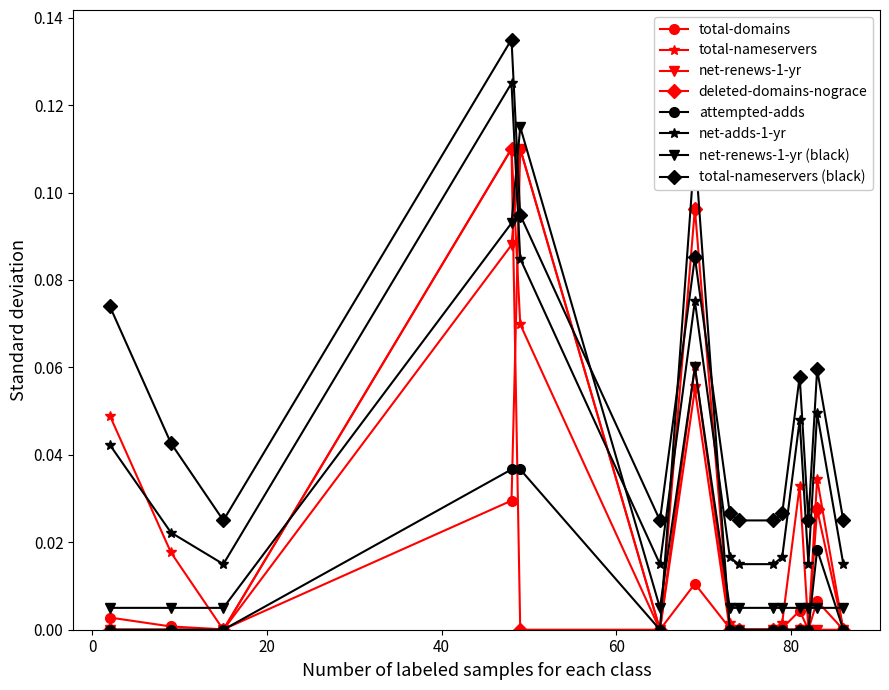

What is the maximum value for deleted-domains-nograce?

0.1